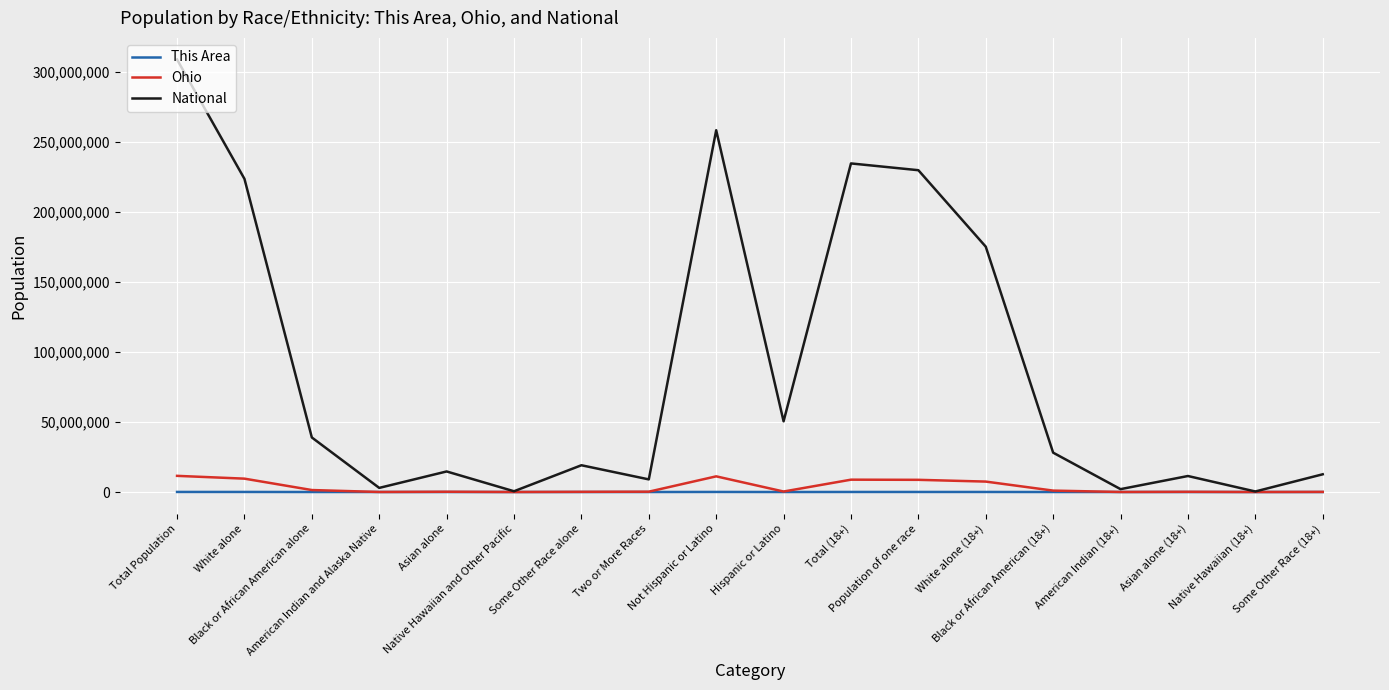

Which series has the largest total across all categories?

National